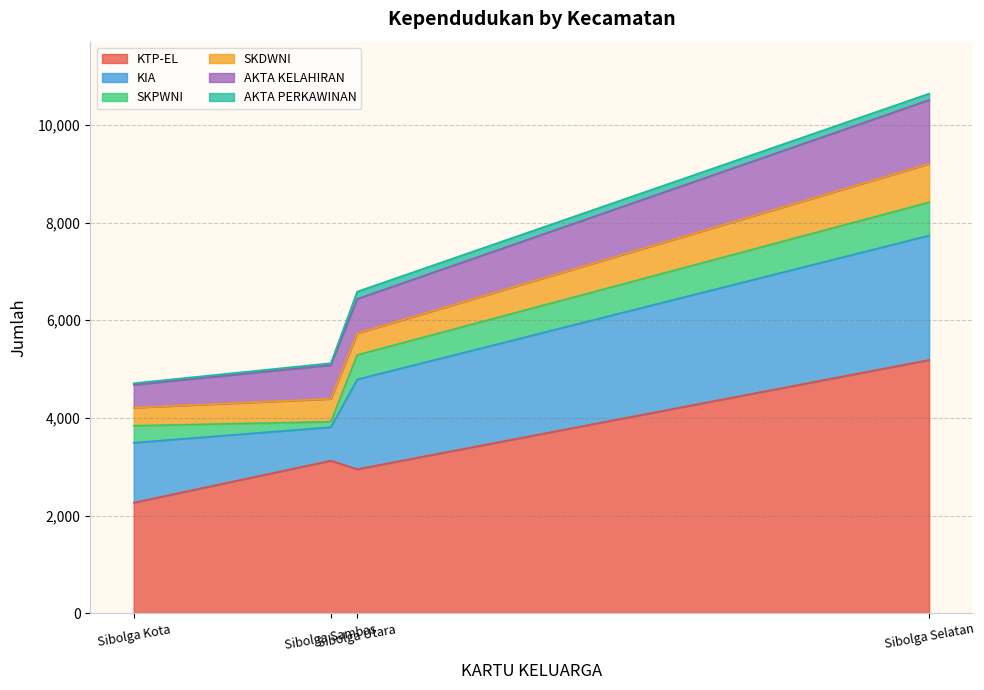

How many categories are shown in the chart?

4